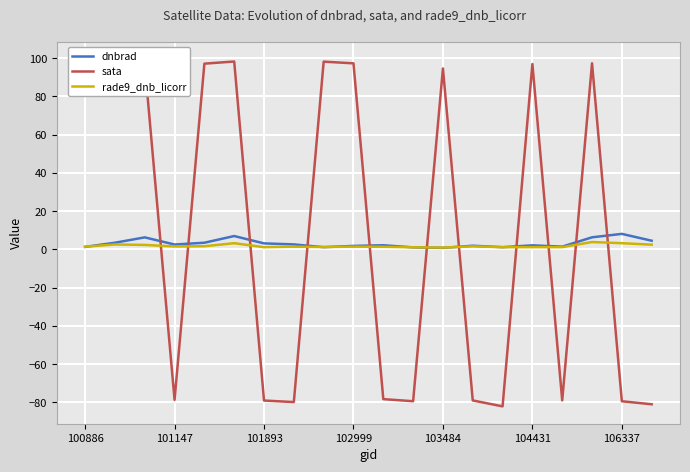

What is the maximum value for dnbrad?

8.1